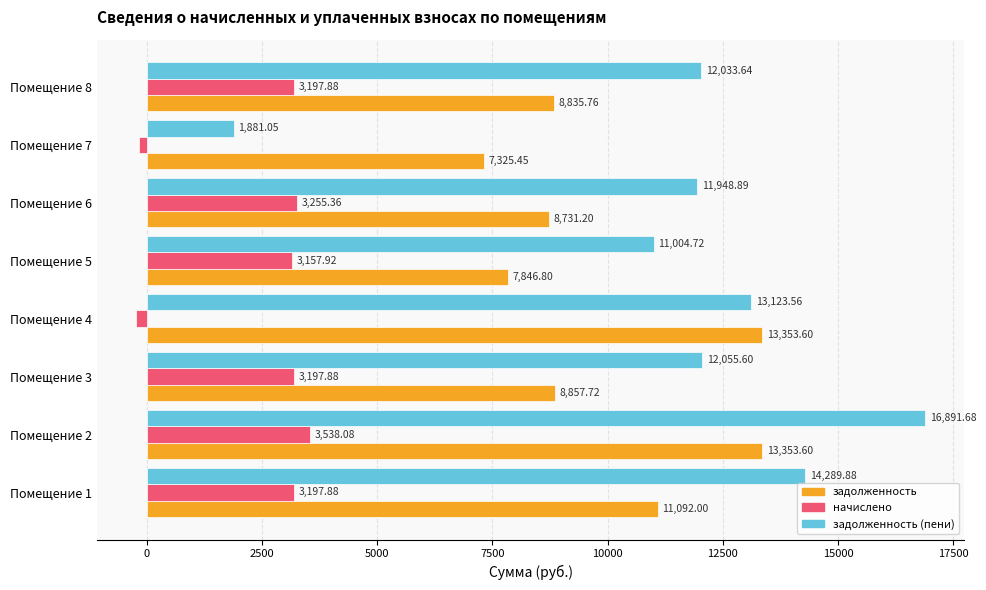

Rank the series by their average value, from highest to lowest.

задолженность (пени), задолженность, начислено